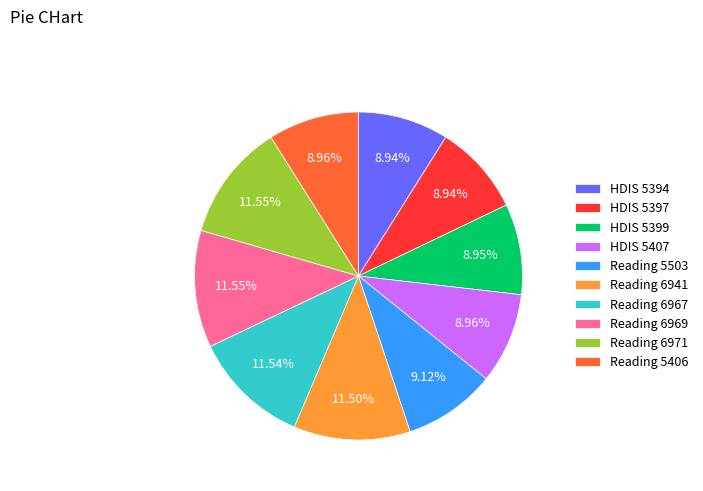

Is it true that HDIS 5394 is 1% of the pie?

False